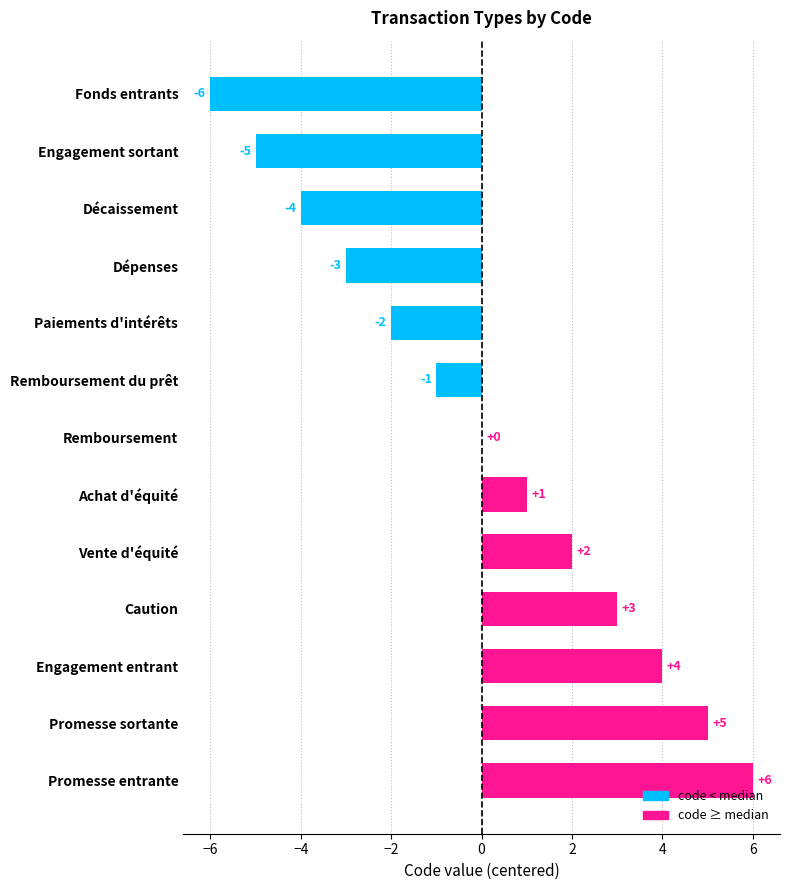

Count the number of categories in the chart.

13